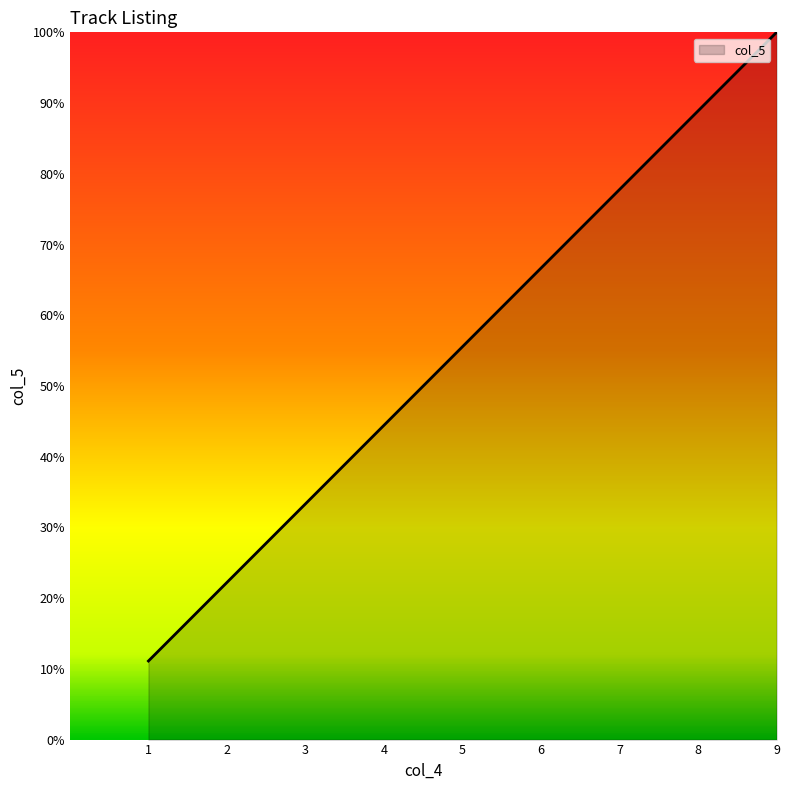

List the labels in order of value, smallest first.

1, 2, 3, 4, 5, 6, 7, 8, 9